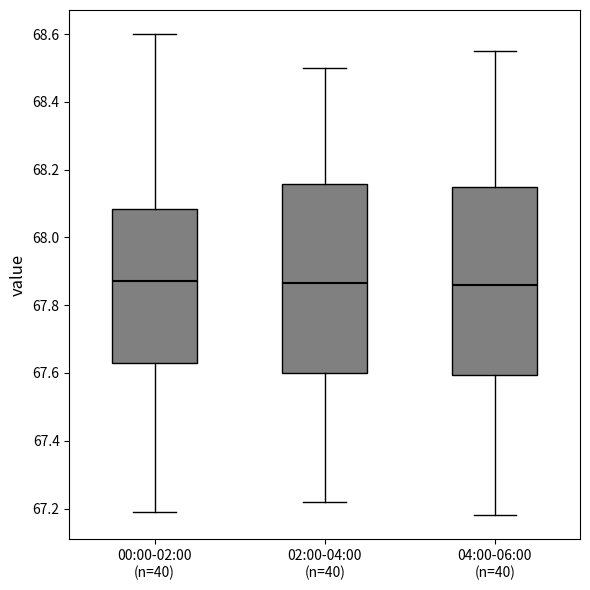

Reading left to right, transcribe this box plot: for each box, give where its median line is, the range the box spans, and where its two whiskers end, as read against the y-axis. The values are not printed on the chart, so give them approximately, as read against the axis.

00:00-02:00 (n=40): median 67.88, box 67.64 to 68.08, whiskers 67.20 to 68.60
02:00-04:00 (n=40): median 67.86, box 67.60 to 68.16, whiskers 67.22 to 68.50
04:00-06:00 (n=40): median 67.86, box 67.60 to 68.16, whiskers 67.18 to 68.56